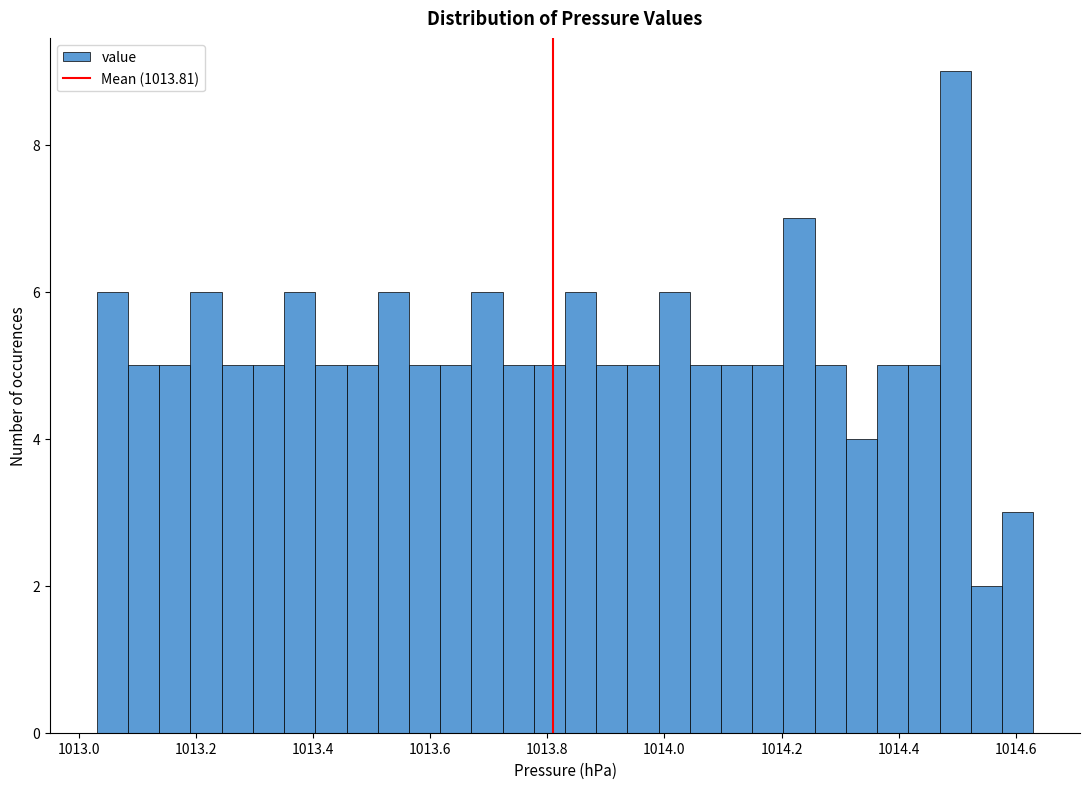

Around what value on the x-axis is the tallest bar? Give the approximate position of its centre, as read against the axis.

1014.50